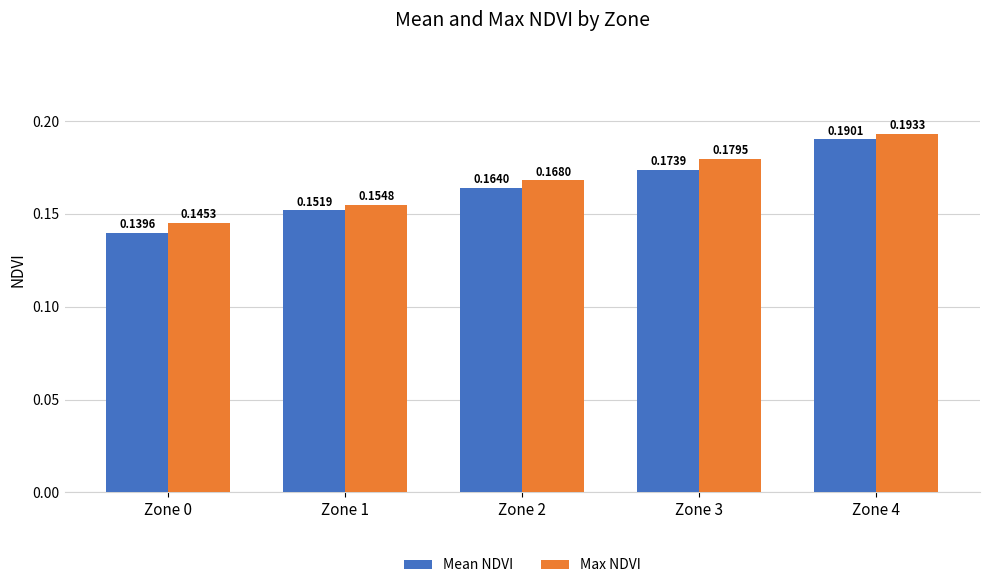

Which series changed the most between Zone 0 and Zone 4?

Mean NDVI